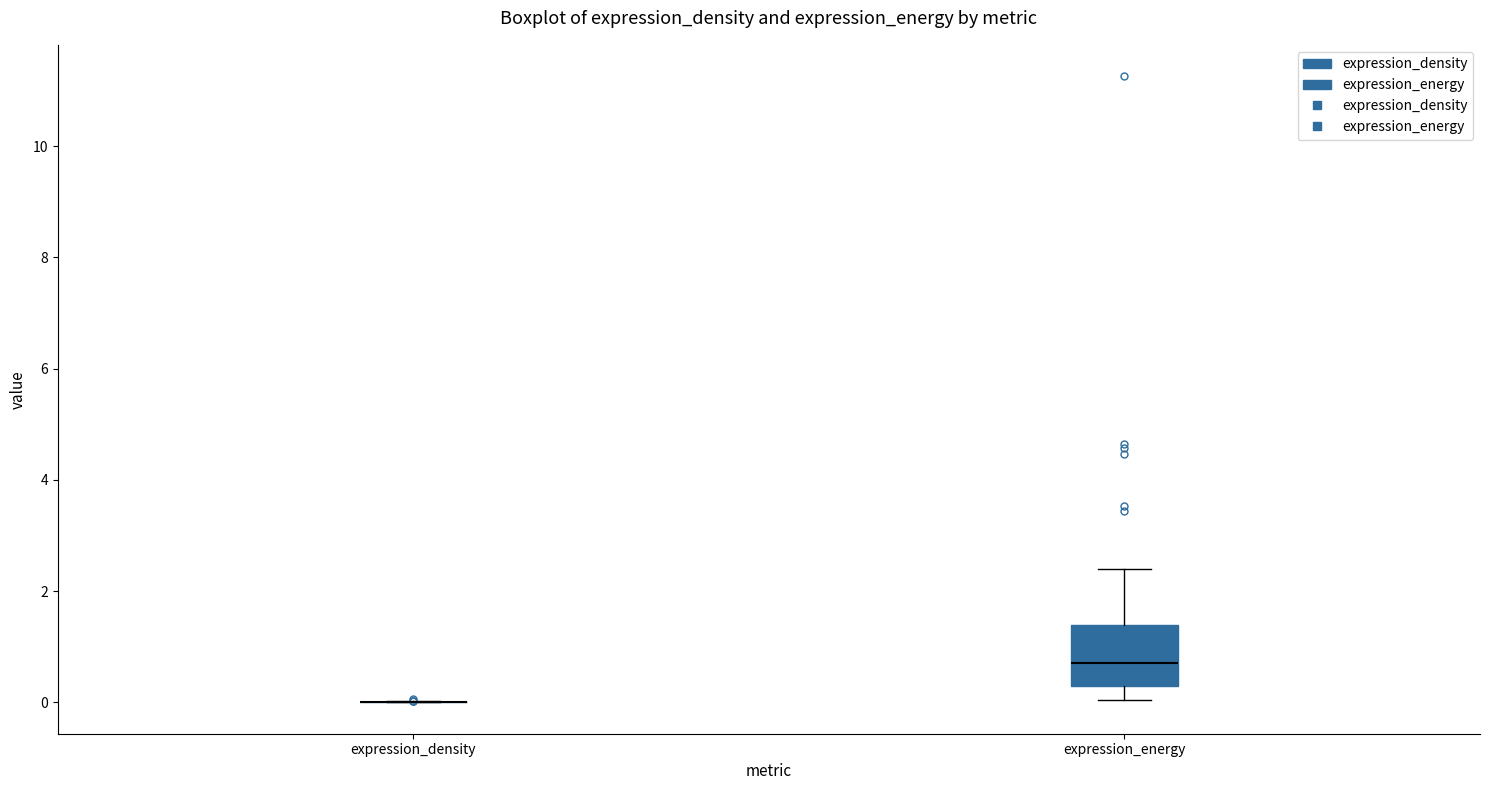

Which box is the tallest, from its lower edge to its upper edge?

expression_energy